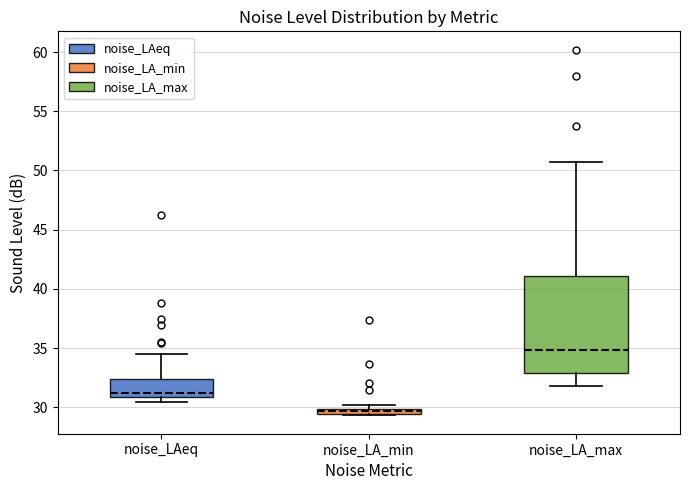

Which box is the tallest, from its lower edge to its upper edge?

noise_LA_max